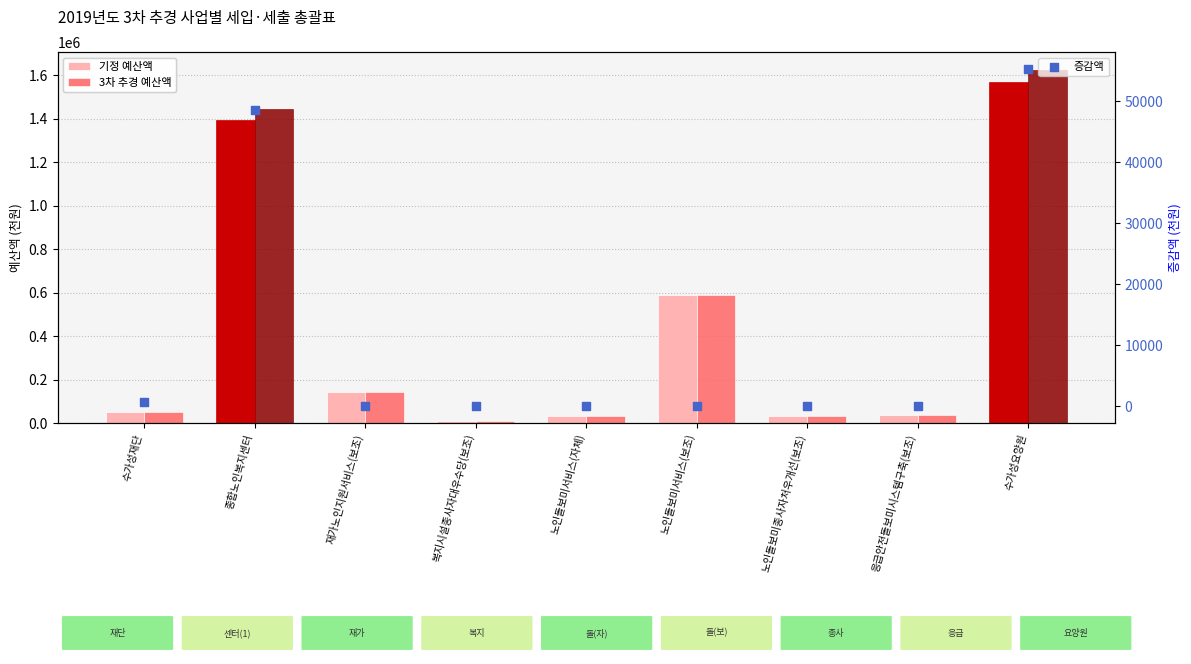

At which category is the sum across all series the highest?

수가성요양원